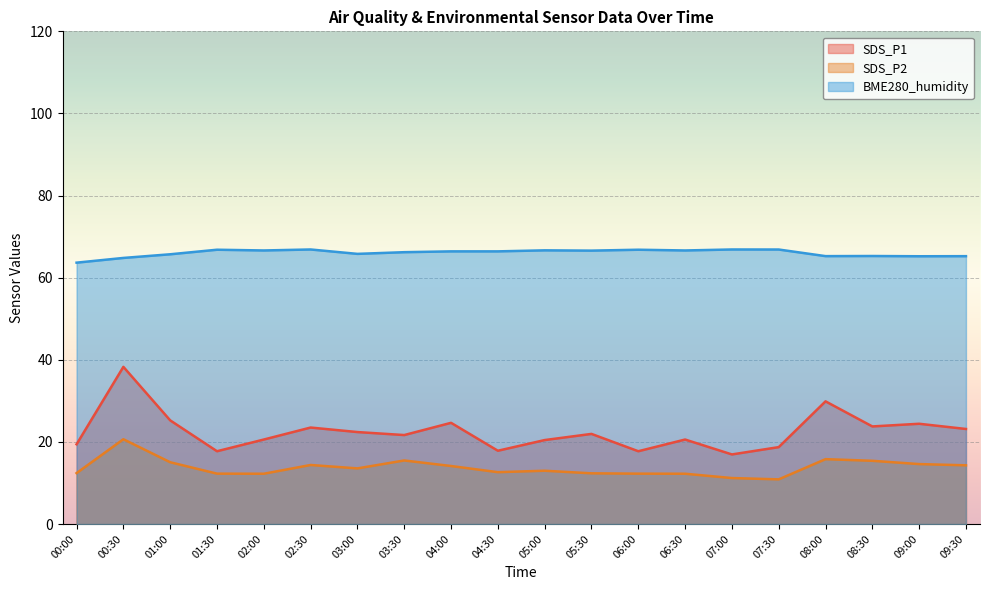

In SDS_P1, how many points are lower than both neighbors (excluding endpoints)?

6